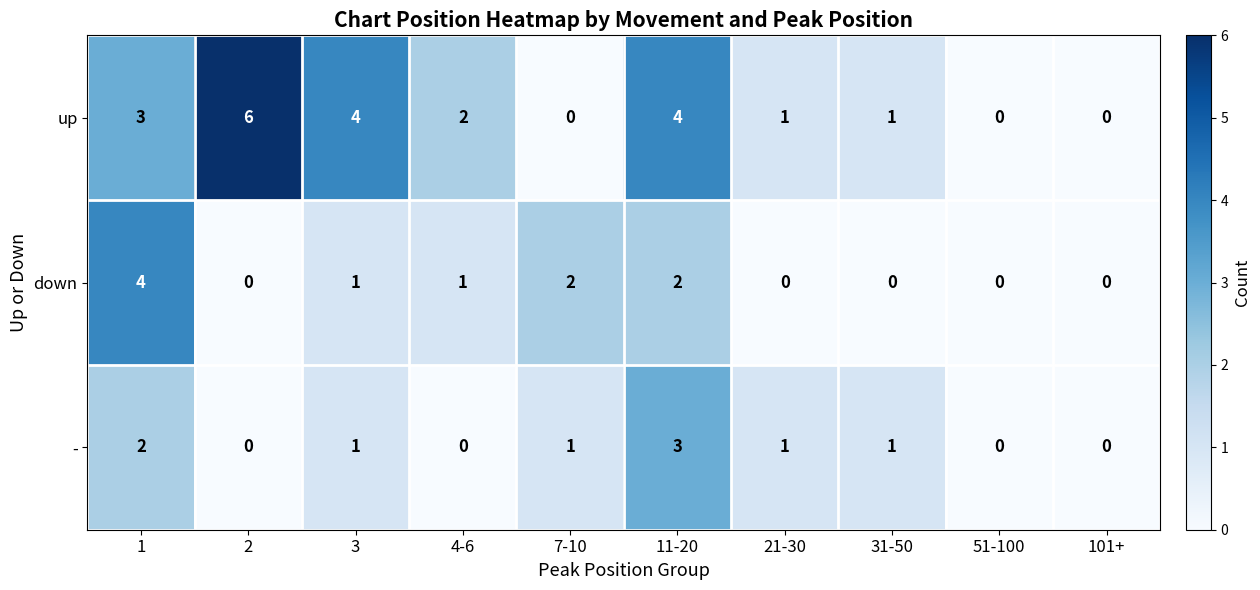

True or false: - has a value of 1 at 3.

True